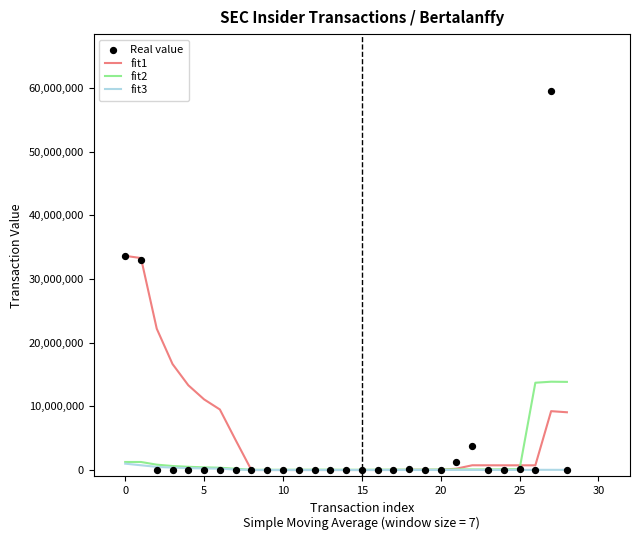

Which series reaches the maximum Y coordinate?

Real value